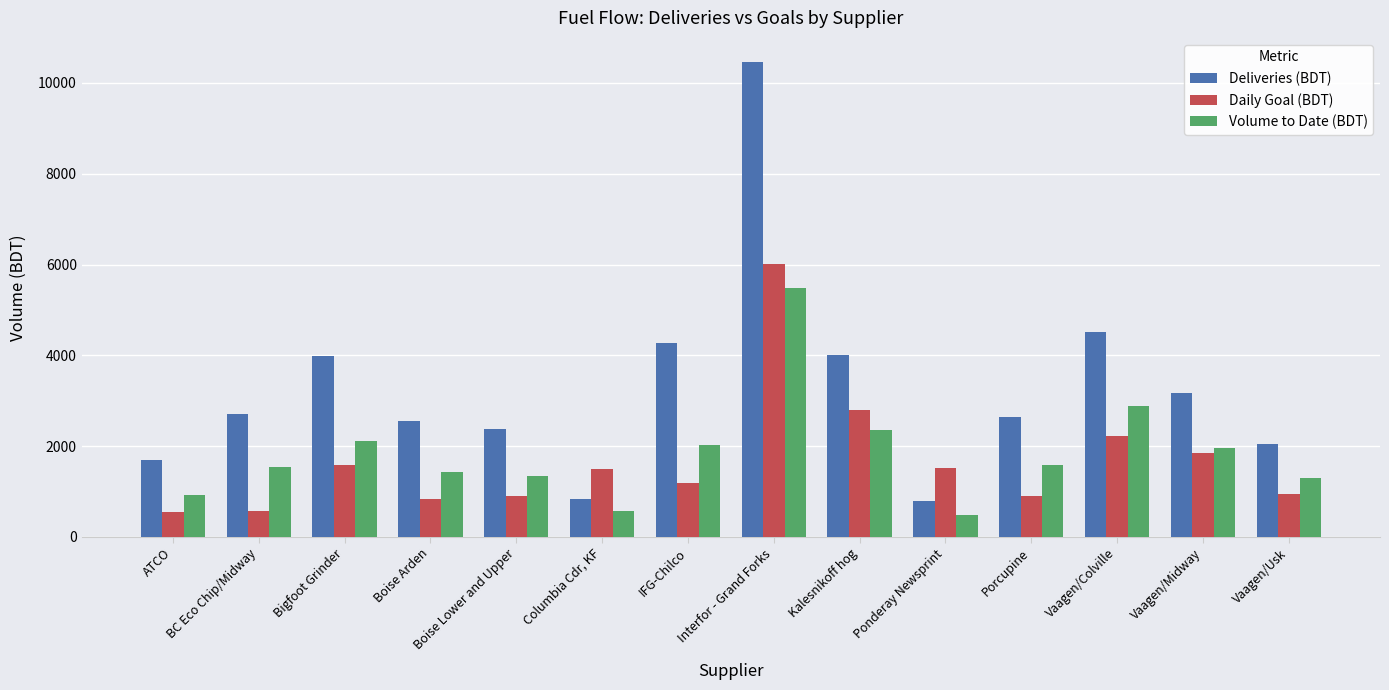

What is the difference between the maximum and minimum values in the Volume to Date (BDT) series?

4990.1